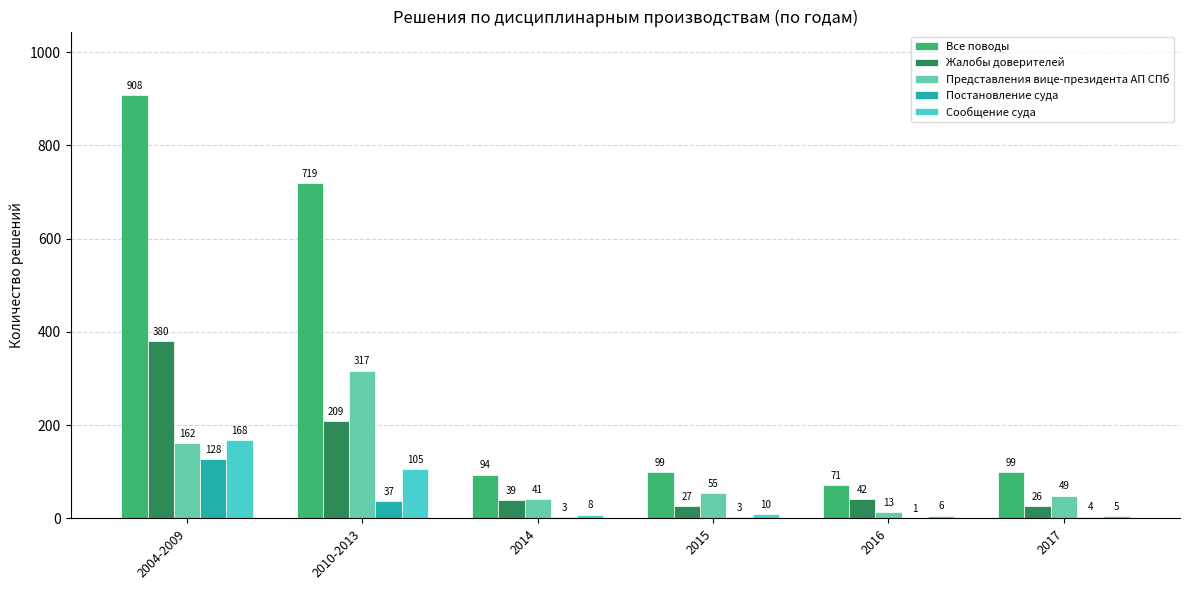

Reading left to right, what are all the values shown in this chart?

Все поводы: 2004-2009=908	2010-2013=719	2014=94	2015=99	2016=71	2017=99
Жалобы доверителей: 2004-2009=380	2010-2013=209	2014=39	2015=27	2016=42	2017=26
Представления вице-президента АП СПб: 2004-2009=162	2010-2013=317	2014=41	2015=55	2016=13	2017=49
Постановление суда: 2004-2009=128	2010-2013=37	2014=3	2015=3	2016=1	2017=4
Сообщение суда: 2004-2009=168	2010-2013=105	2014=8	2015=10	2016=6	2017=5